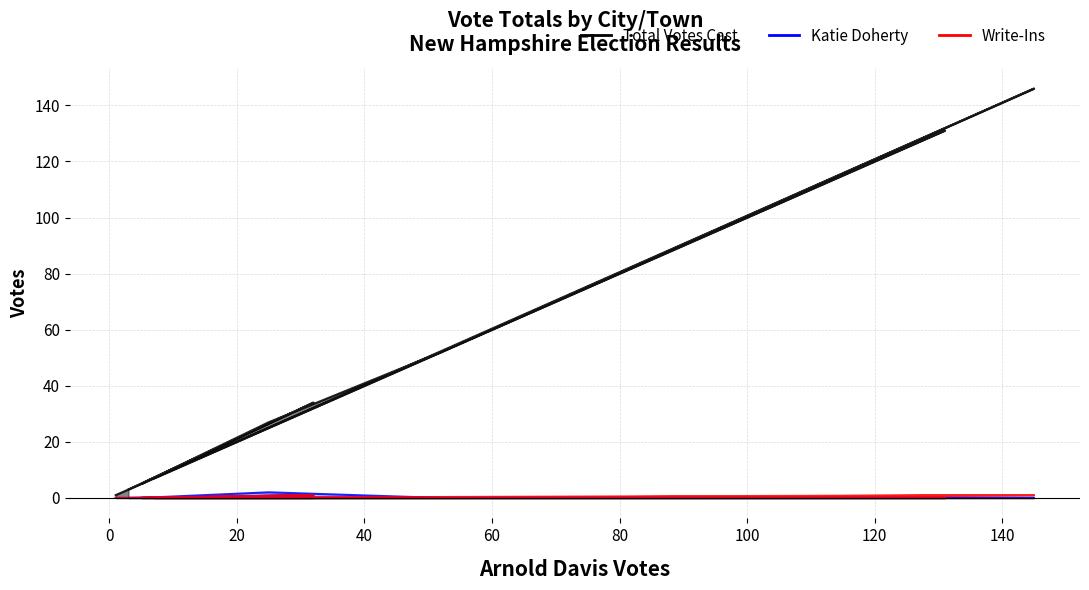

Between Cambridge and Dummer, which series saw the biggest shift?

Total Votes Cast